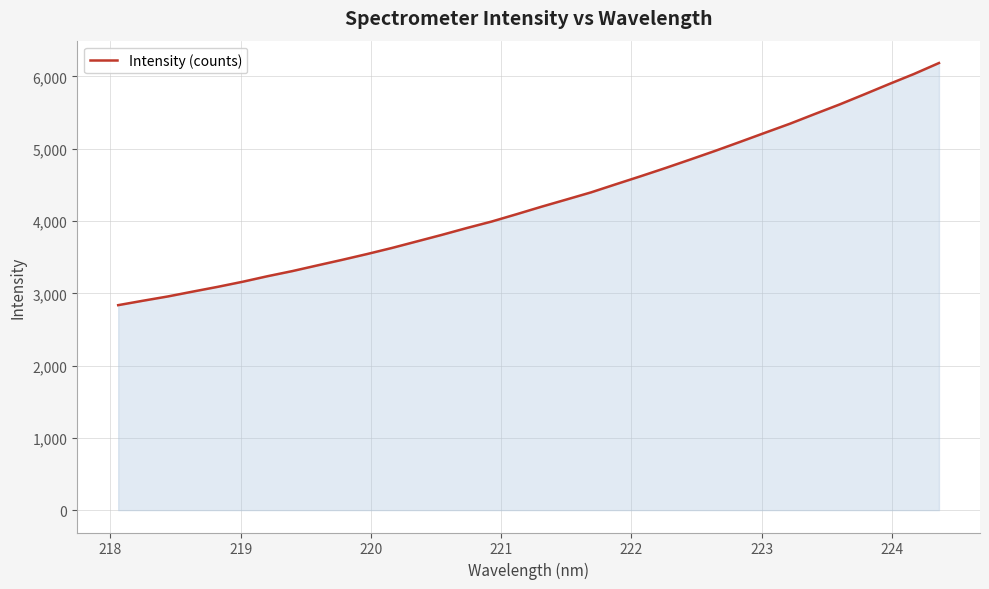

What is the smallest value displayed?

2836.0